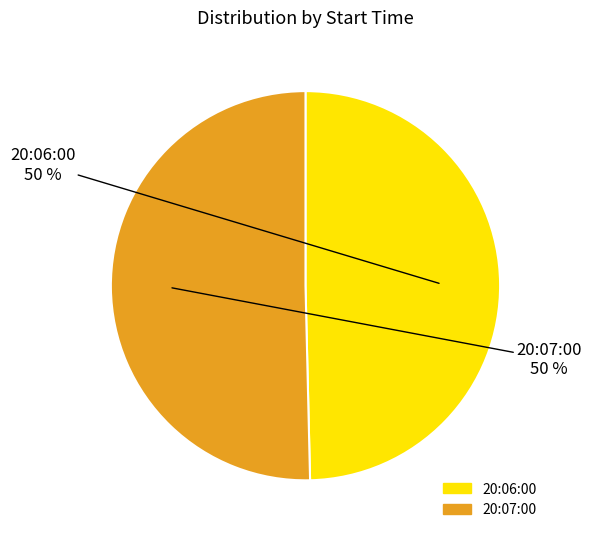

Combined, do 20:06:00 and 20:07:00 account for over 50%?

Yes